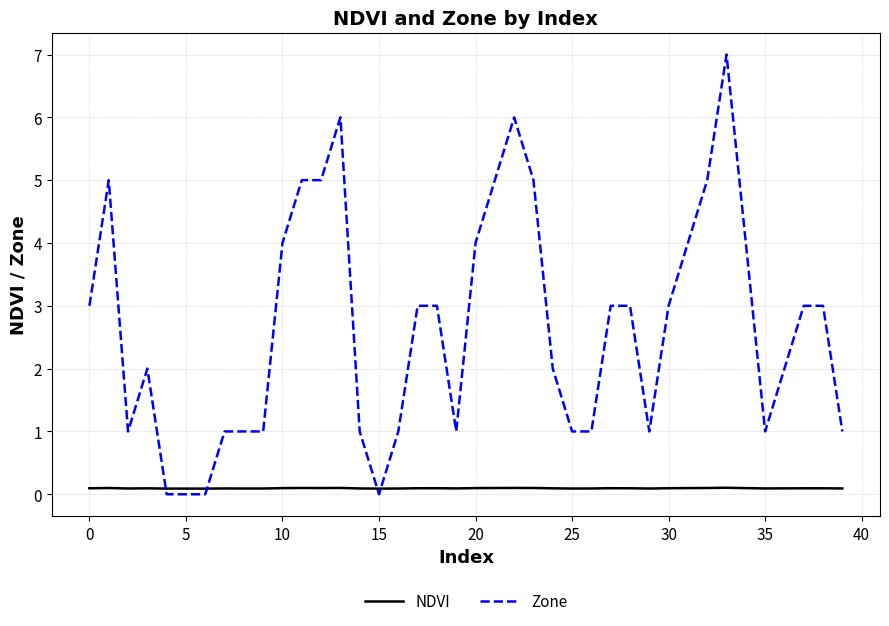

What is the minimum value for NDVI?

0.1